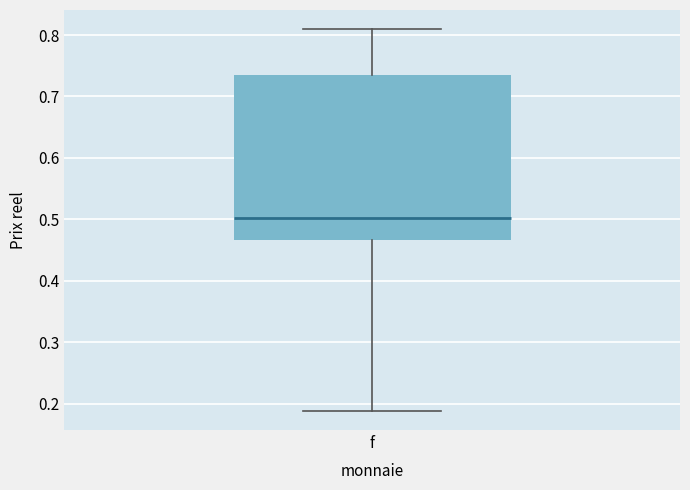

Transcribe this box plot: give where the median line is, the range the box spans, and where the two whiskers end, as read against the y-axis. The values are not printed on the chart, so give them approximately, as read against the axis.

median 0.50, box 0.47 to 0.74, whiskers 0.19 to 0.81